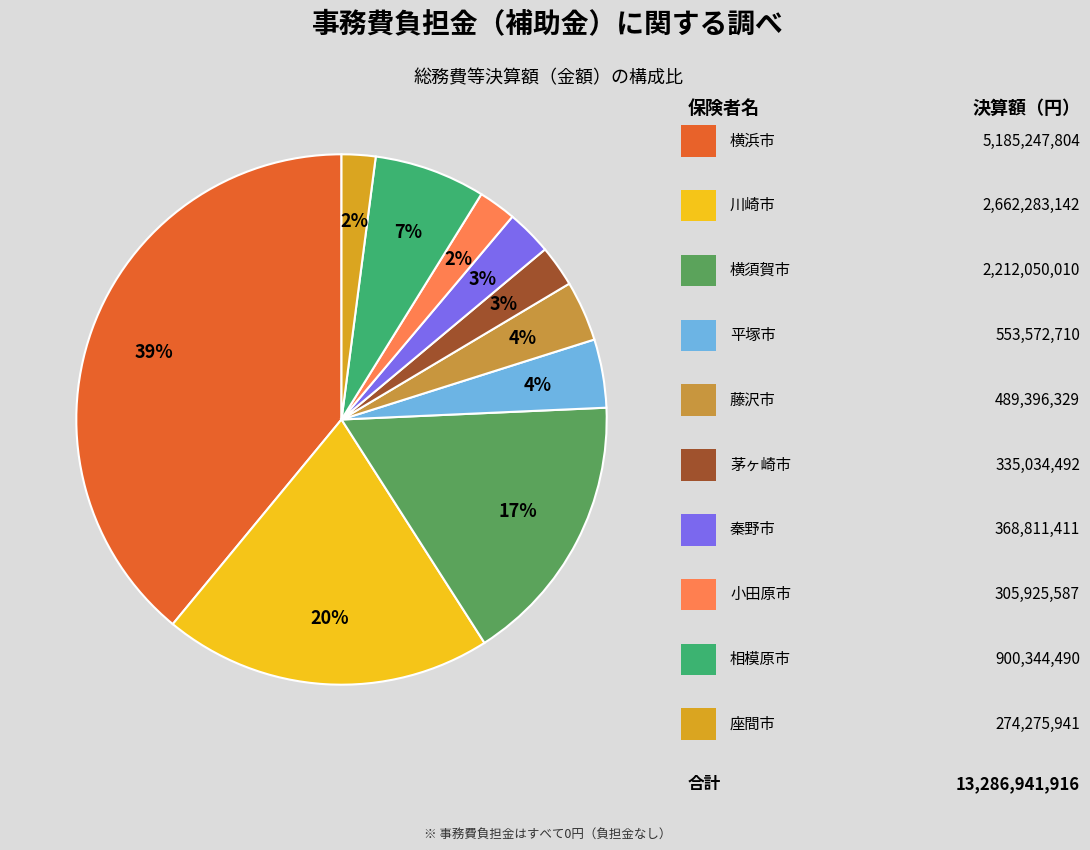

How many segments does this pie chart have?

10